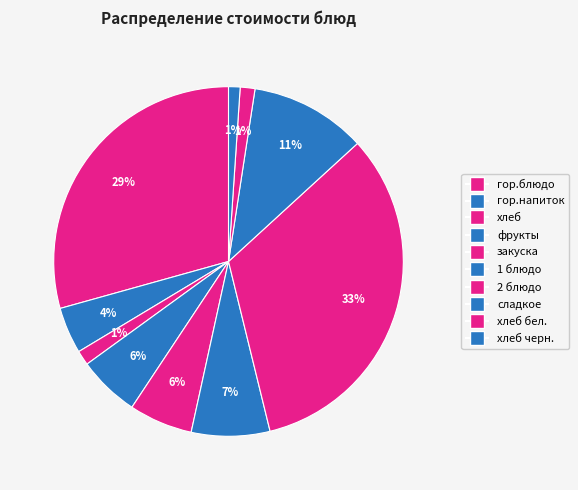

Does any single category account for the majority?

No